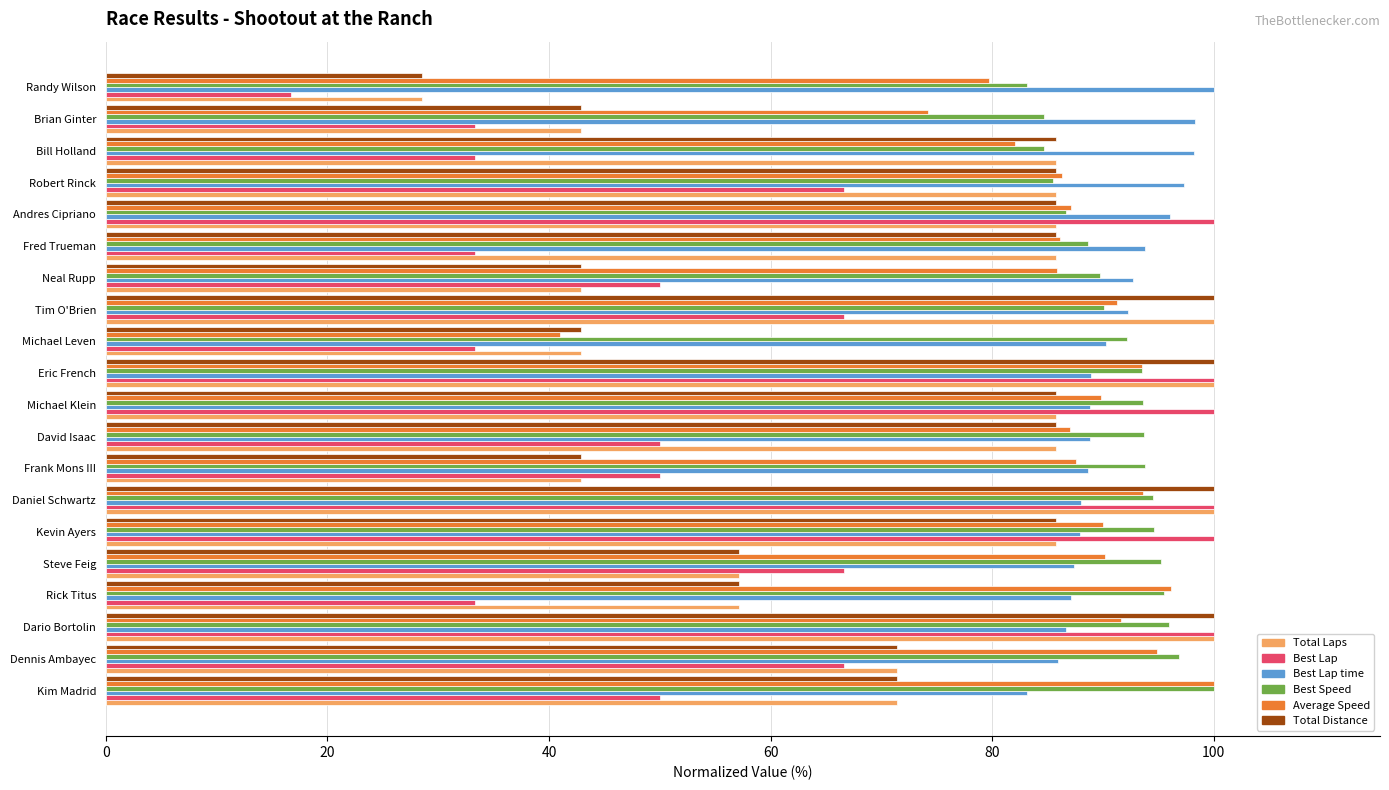

At which label is Average Speed closest to 70?

Brian Ginter